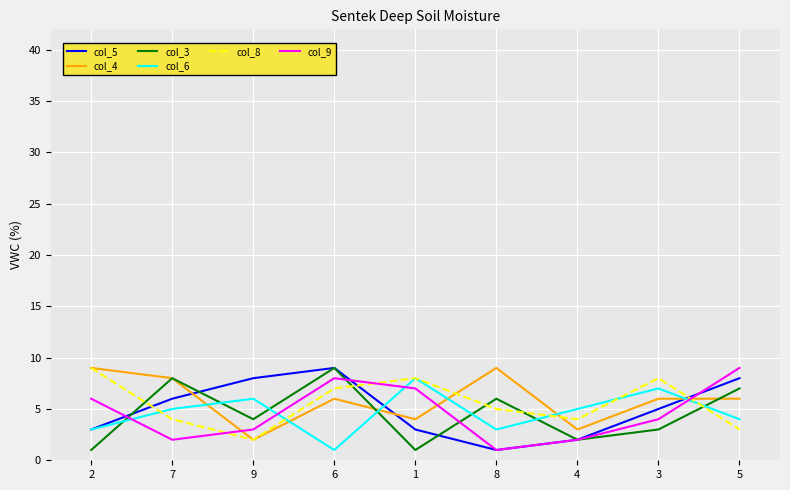

What value does the col_8 series have at 6?

7